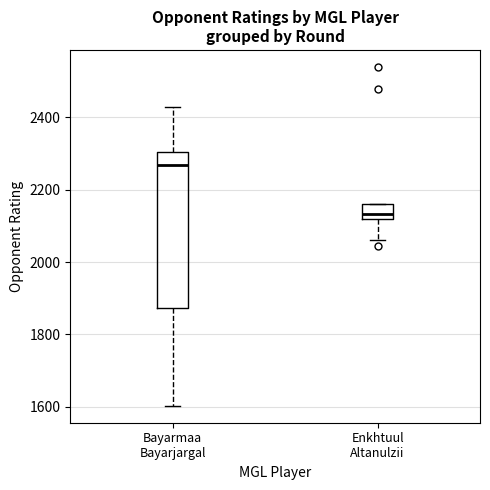

Reading left to right, read every box against the y-axis: the position of its median line, the range the box covers, and the ends of its whiskers. The values are not printed on the chart, so give them approximately, as read against the axis.

Bayarmaa Bayarjargal: median 2260, box 1880 to 2300, whiskers 1600 to 2420
Enkhtuul Altanulzii: median 2140, box 2120 to 2160, whiskers 2060 to 2160